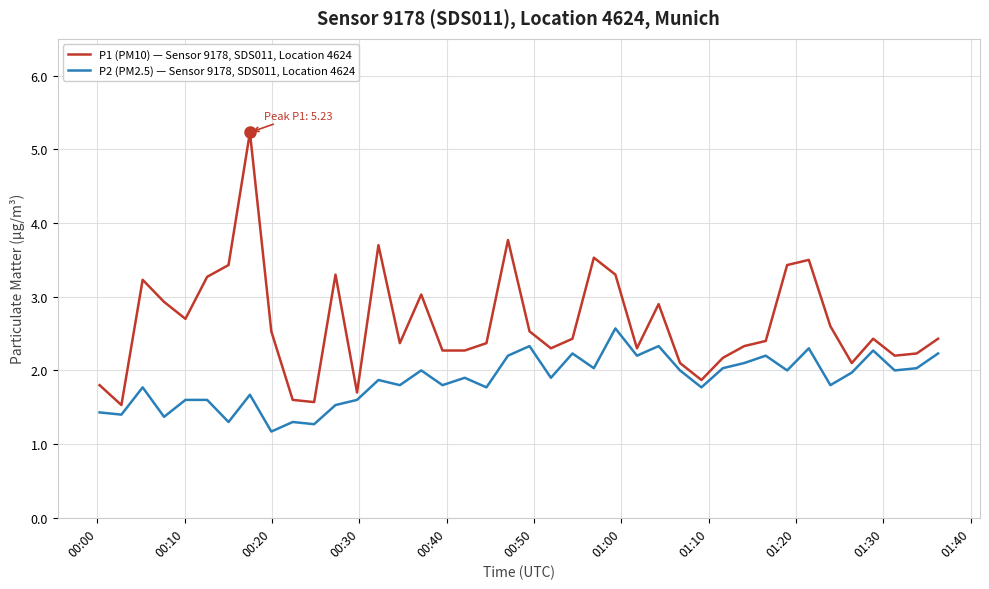

What is the lowest value of the P2 (PM2.5) — Sensor 9178, SDS011, Location 4624 series?

1.2